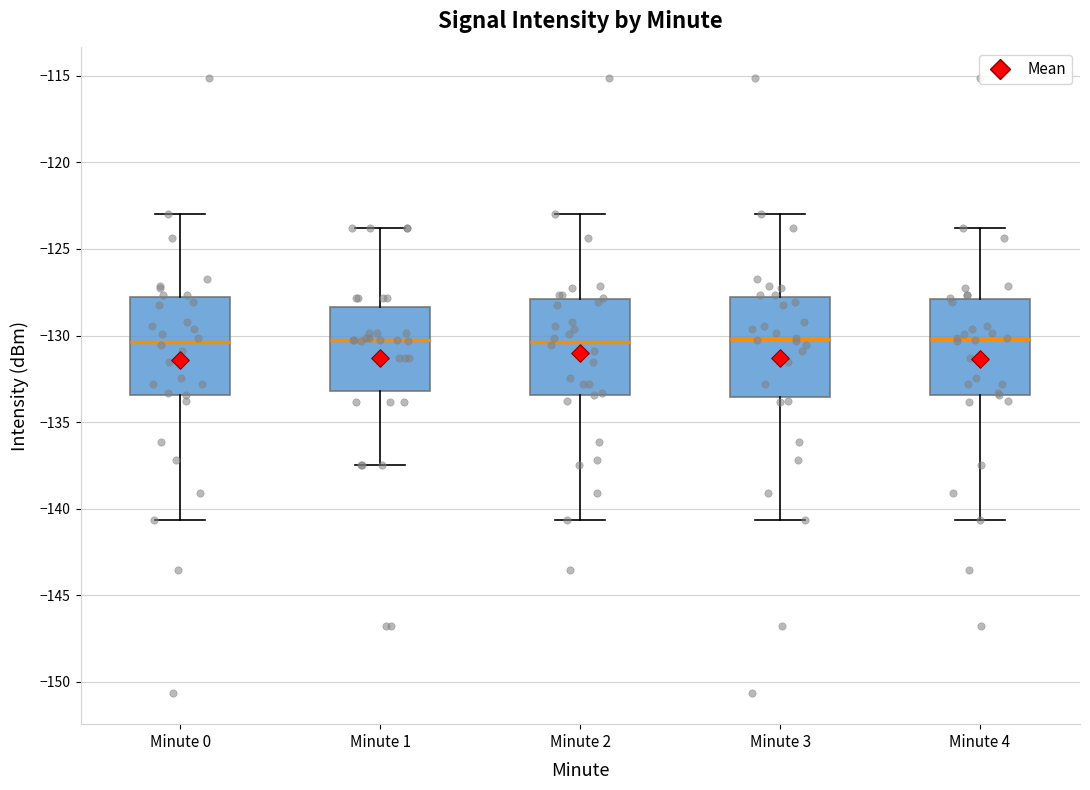

Reading left to right, read every box against the y-axis: the position of its median line, the range the box covers, and the ends of its whiskers. The values are not printed on the chart, so give them approximately, as read against the axis.

Minute 0: median -130.5, box -133.5 to -128.0, whiskers -140.5 to -123.0
Minute 1: median -130.0, box -133.0 to -128.5, whiskers -137.5 to -124.0
Minute 2: median -130.5, box -133.5 to -128.0, whiskers -140.5 to -123.0
Minute 3: median -130.0, box -133.5 to -128.0, whiskers -140.5 to -123.0
Minute 4: median -130.0, box -133.5 to -128.0, whiskers -140.5 to -124.0